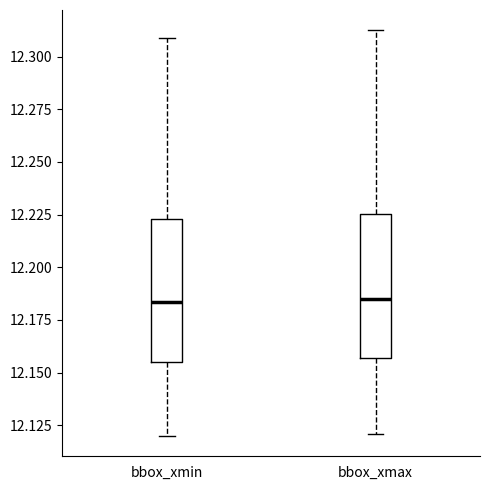

Where is the upper edge of the box for bbox_xmin on the y-axis? The values are not printed on the chart, so give them approximately, as read against the axis.

12.225